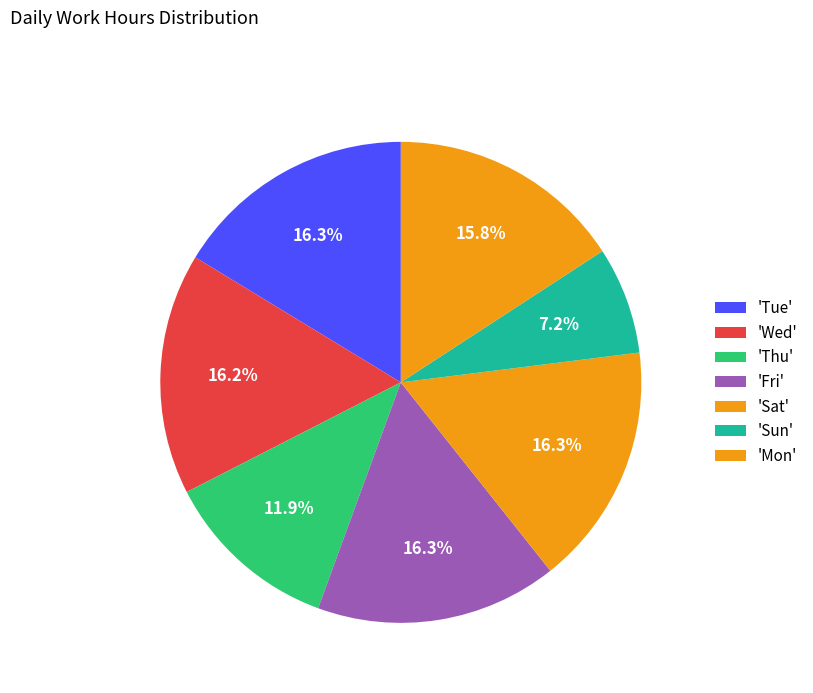

How many segments does this pie chart have?

7